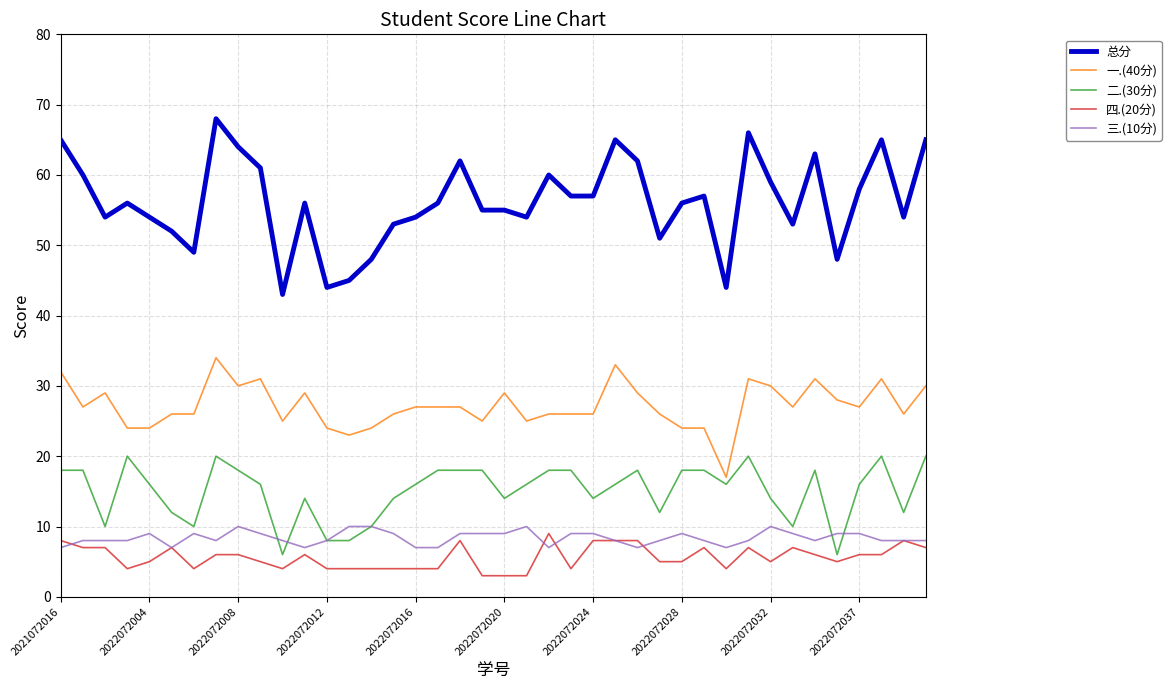

Reading right to left, what are all the values shown in this chart?

总分: 65	54	65	58	48	63	53	59	66	44	57	56	51	62	65	57	57	60	54	55	55	62	56	54	53	48	45	44	56	43	61	64	68	49	52	54	56	54	60	65
一.(40分): 30	26	31	27	28	31	27	30	31	17	24	24	26	29	33	26	26	26	25	29	25	27	27	27	26	24	23	24	29	25	31	30	34	26	26	24	24	29	27	32
二.(30分): 20	12	20	16	6	18	10	14	20	16	18	18	12	18	16	14	18	18	16	14	18	18	18	16	14	10	8	8	14	6	16	18	20	10	12	16	20	10	18	18
四.(20分): 7	8	6	6	5	6	7	5	7	4	7	5	5	8	8	8	4	9	3	3	3	8	4	4	4	4	4	4	6	4	5	6	6	4	7	5	4	7	7	8
三.(10分): 8	8	8	9	9	8	9	10	8	7	8	9	8	7	8	9	9	7	10	9	9	9	7	7	9	10	10	8	7	8	9	10	8	9	7	9	8	8	8	7